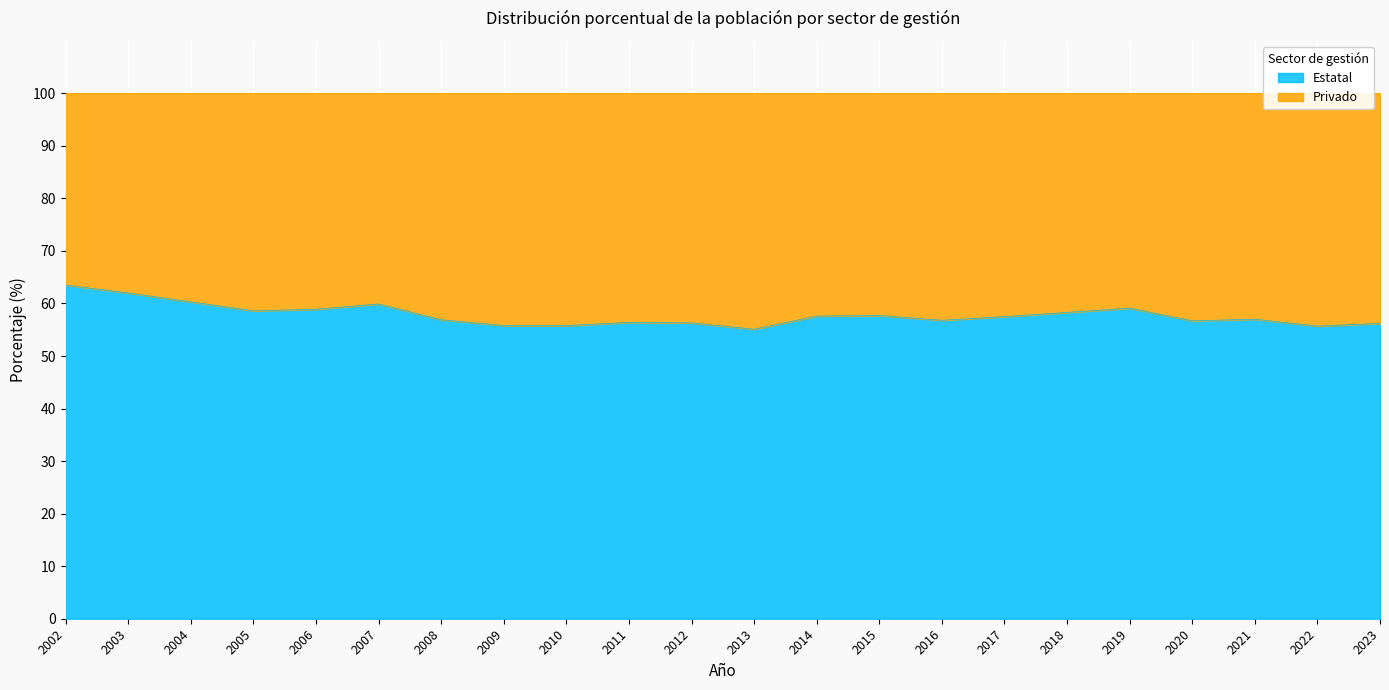

Which category has the highest value across all series?

2002